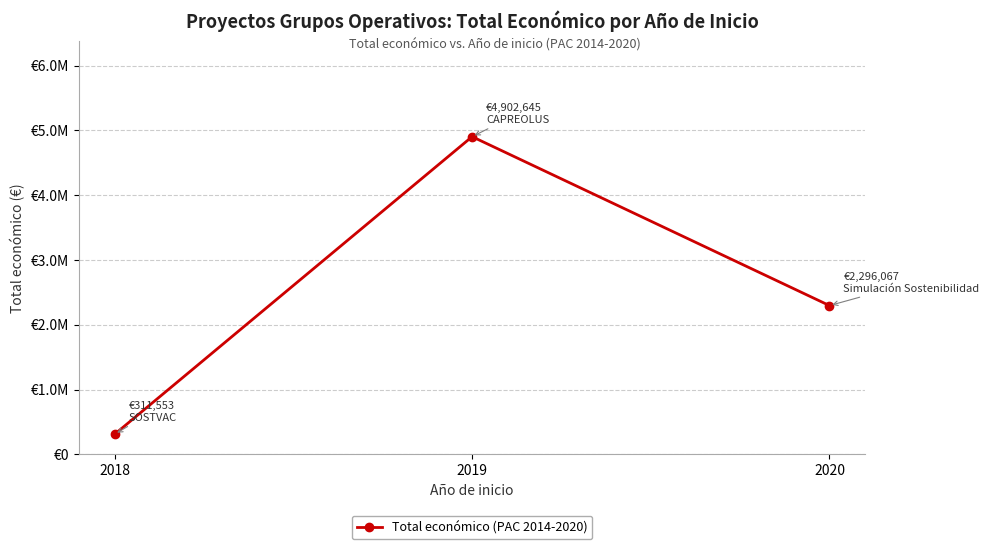

Reading left to right, list all the values displayed in this chart.

311553	4902645	2296067